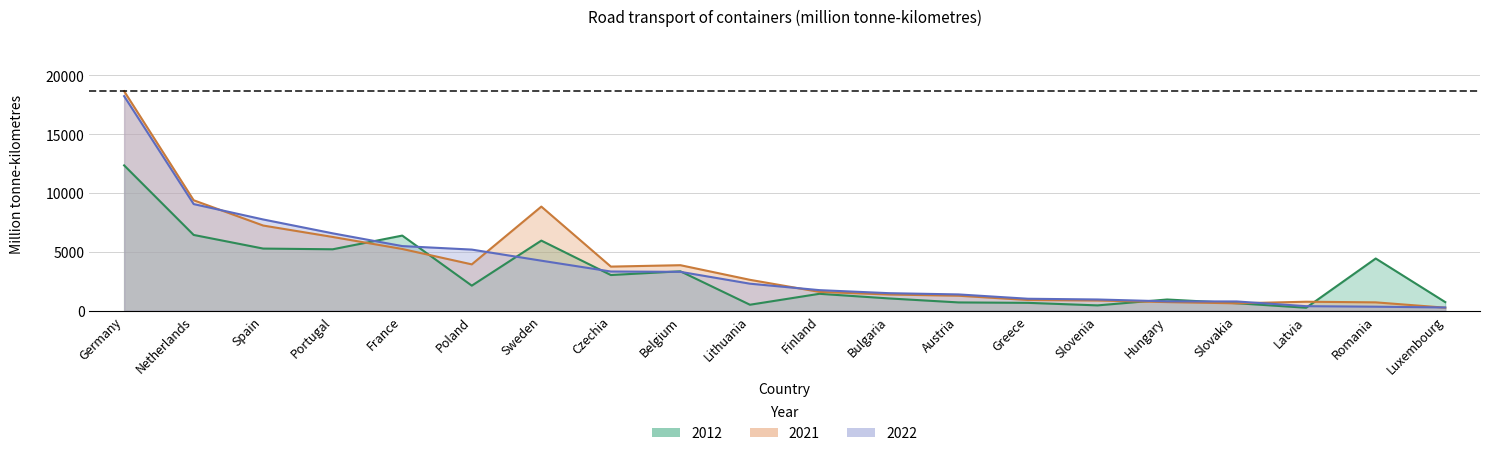

What is the difference between the maximum and minimum values in the 2021 series?

18404